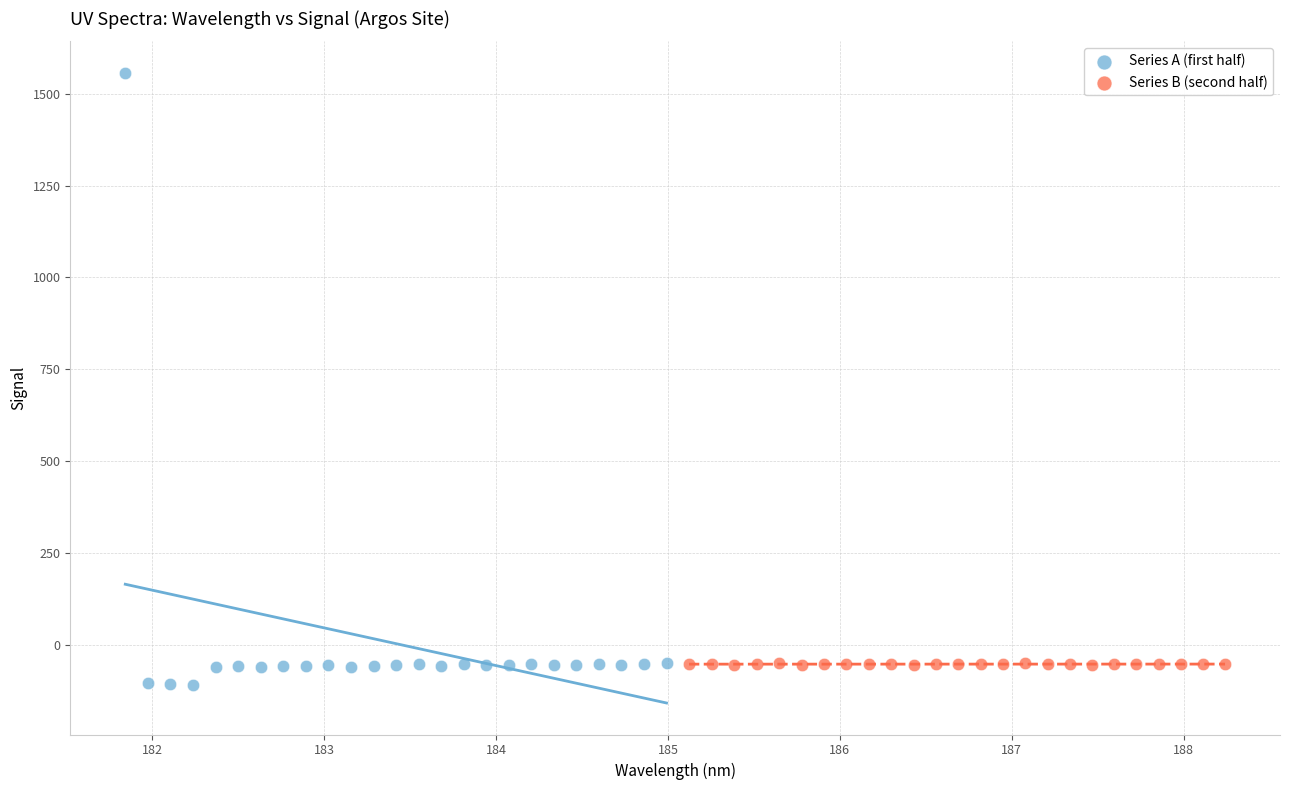

Which series reaches the maximum Y coordinate?

Series A (first half)